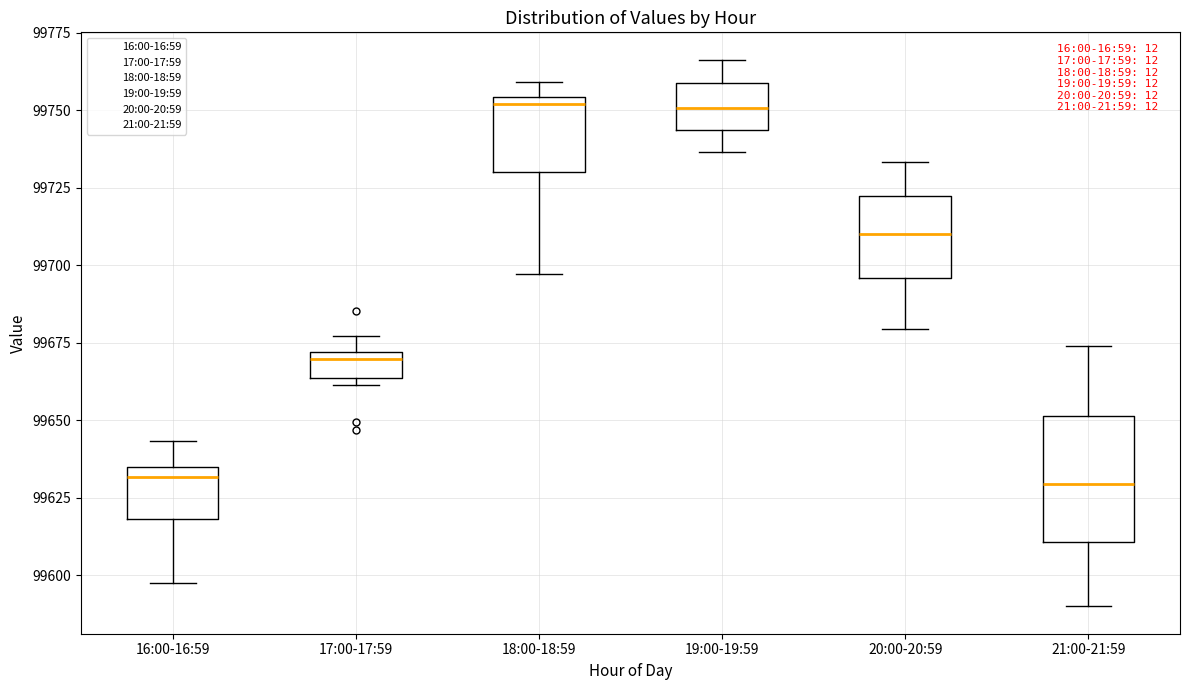

Comparing the boxes themselves (not the whiskers), which one is the tallest?

21:00-21:59